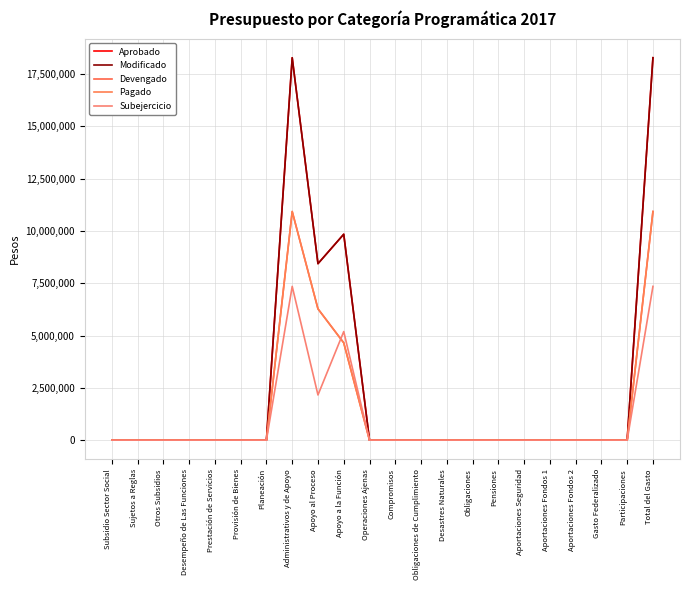

Does the chart display data point markers on the line(s)?

No